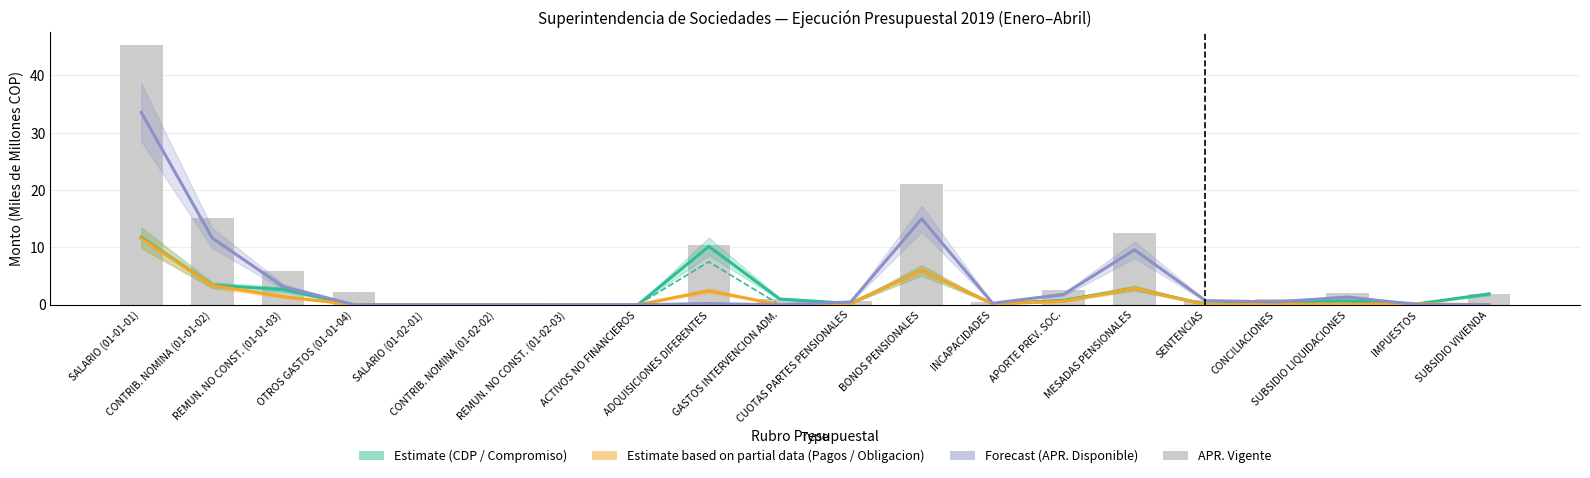

At how many categories does at least one series exceed 4?

6